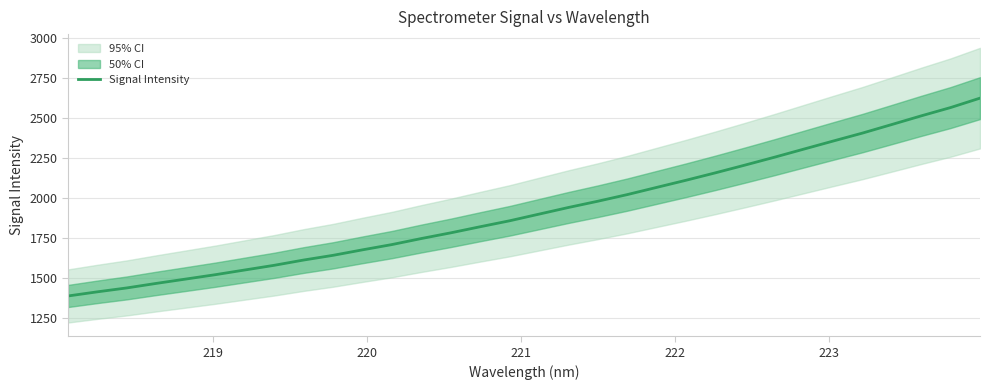

How many categories are shown in the chart?

32